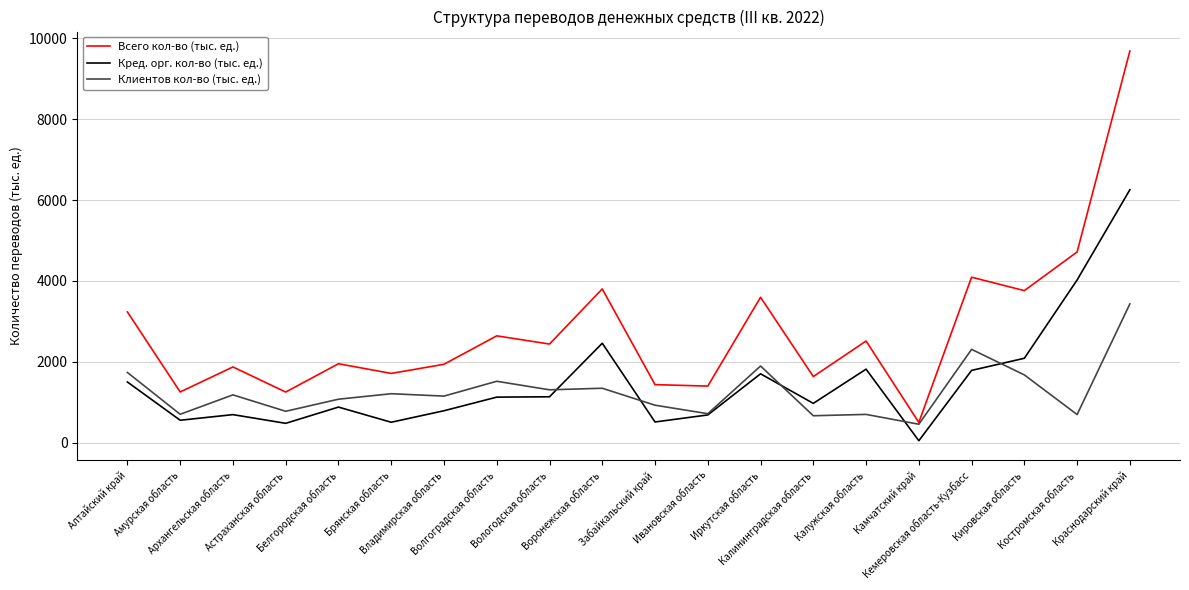

What is the sum of the Всего кол-во (тыс. ед.) values at Кемеровская область-Кузбасс and Брянская область?

5802.6